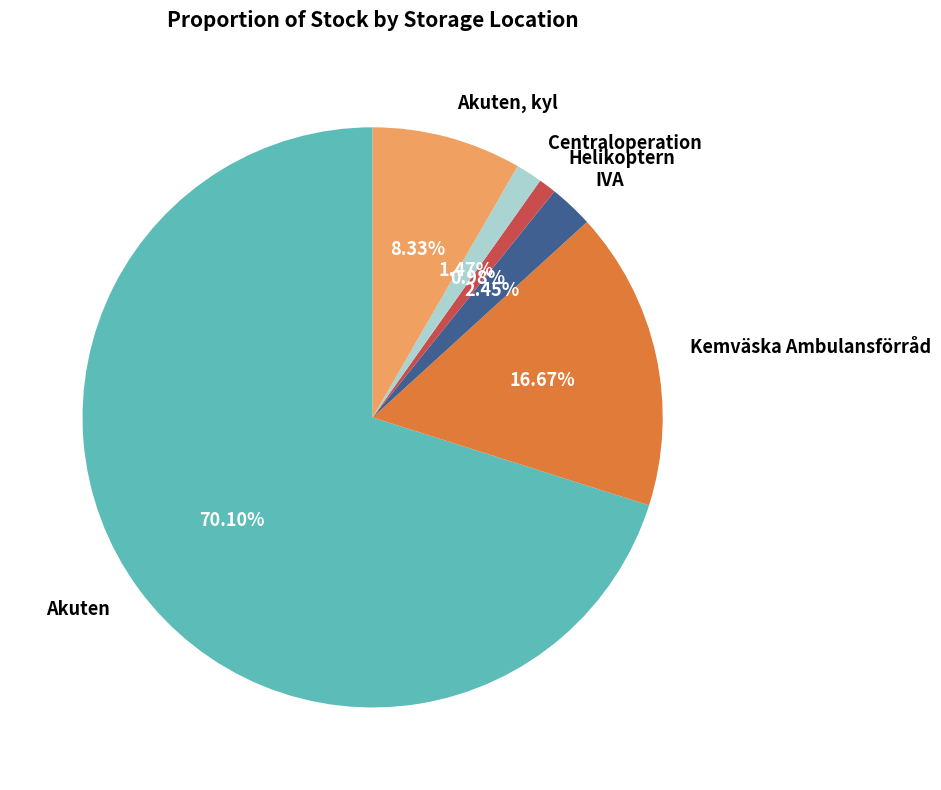

Approximately how many times larger is the value at Centraloperation compared to Kemväska Ambulansförråd?

0.1